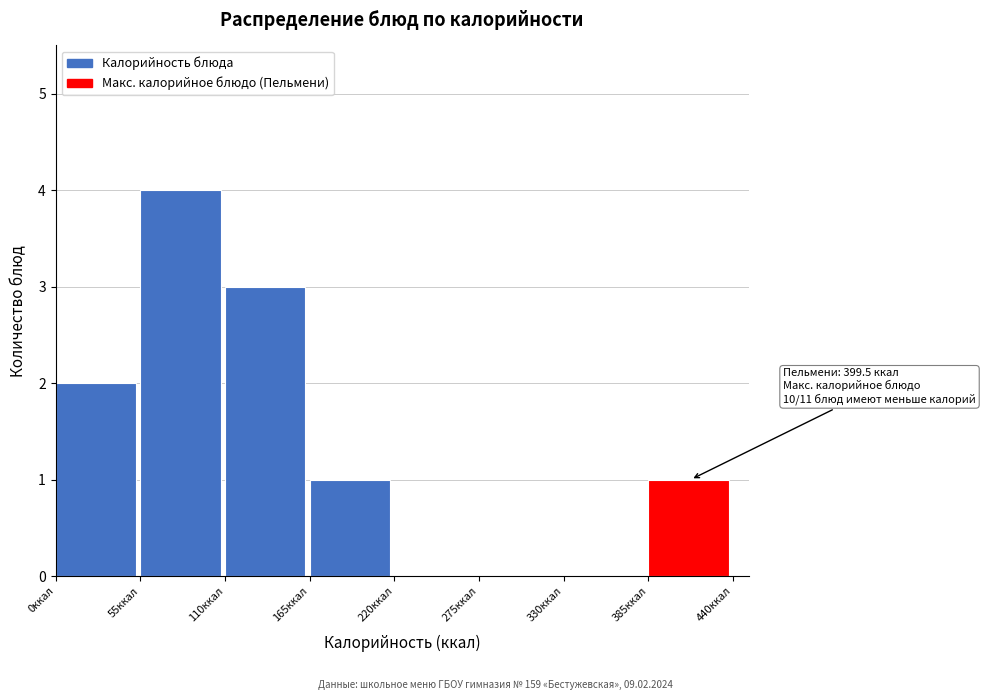

Which range on the x-axis has the tallest bar?

55 to 110